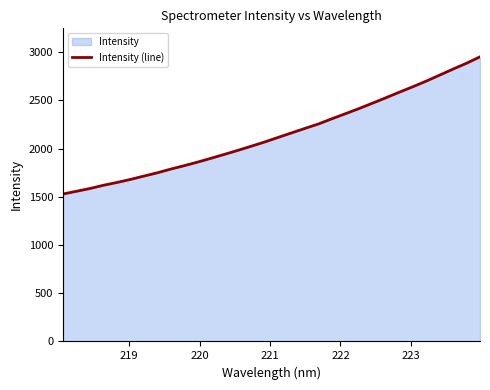

Reading right to left, transcribe all the data shown in this chart.

2950.8	2884.3	2823.9	2761.1	2698.9	2640.2	2584.1	2526.3	2469.9	2414.4	2361.5	2309.4	2255.5	2209.6	2162.7	2115.8	2068.5	2024.4	1981.2	1939.7	1898.9	1859.0	1821.8	1786.5	1747.9	1713.8	1679.0	1647.7	1618.9	1585.3	1556.6	1528.3